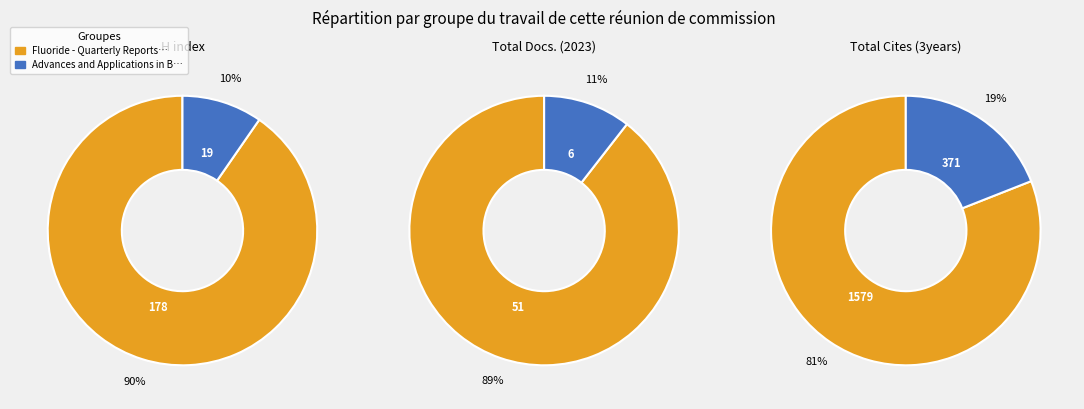

Is it true that Fluoride - Quarterly Reports is 96% of the pie?

False